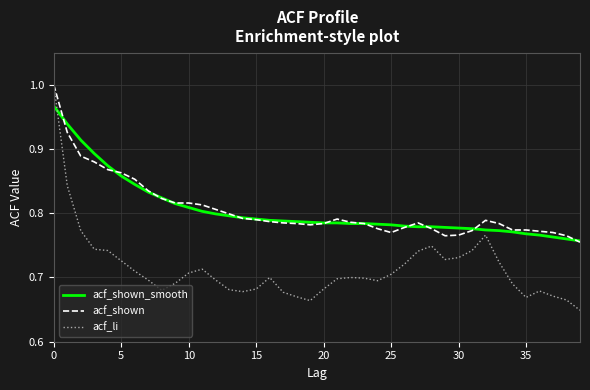

Which series has the largest range (max minus min)?

acf_li